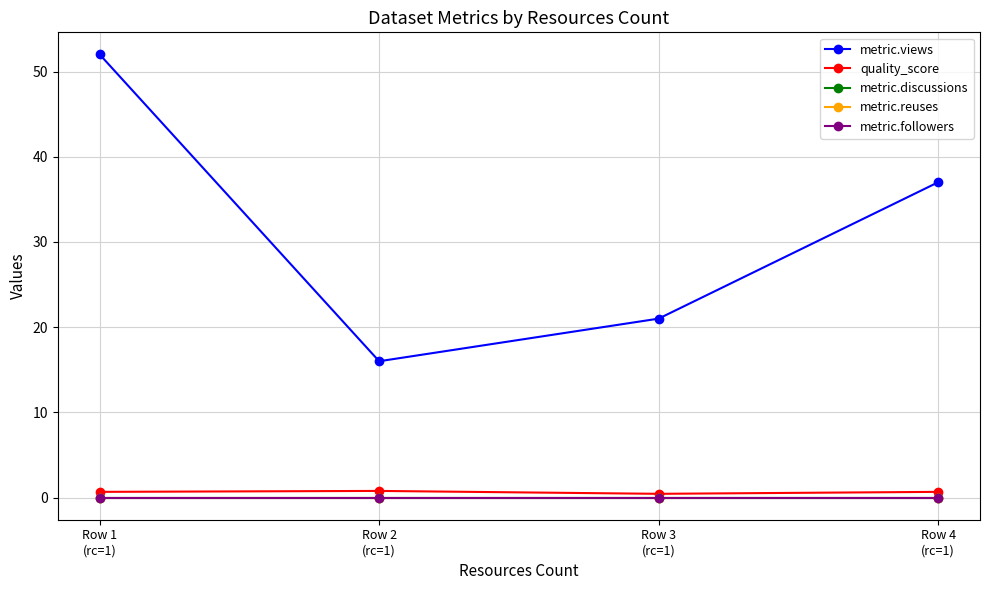

Count the number of categories in the chart.

4